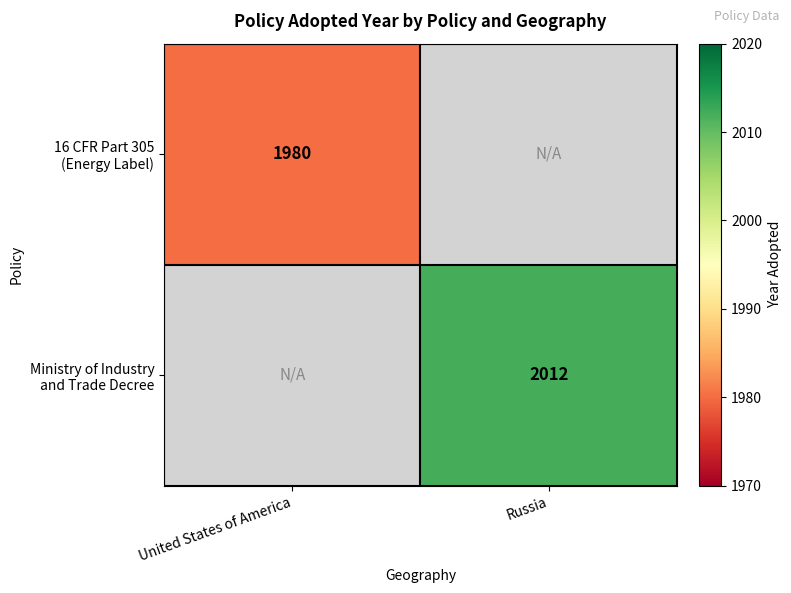

Count the number of categories in the chart.

2